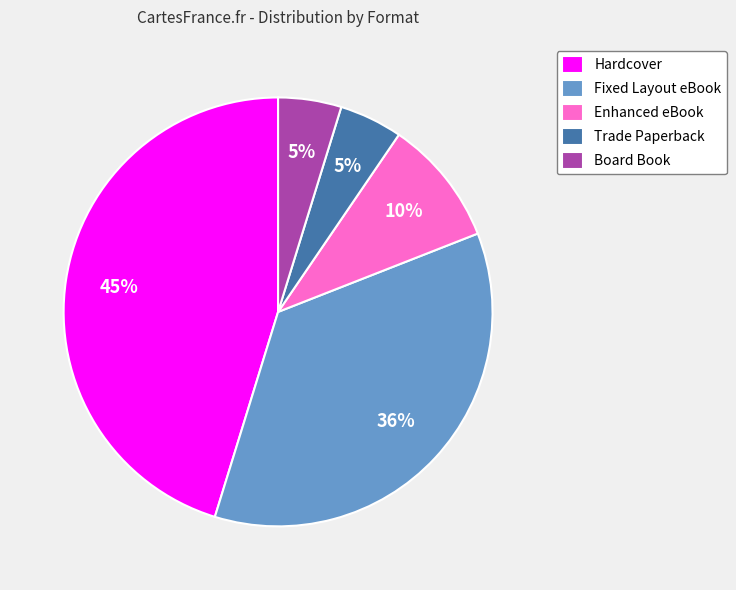

What is the largest slice in the pie chart?

Hardcover